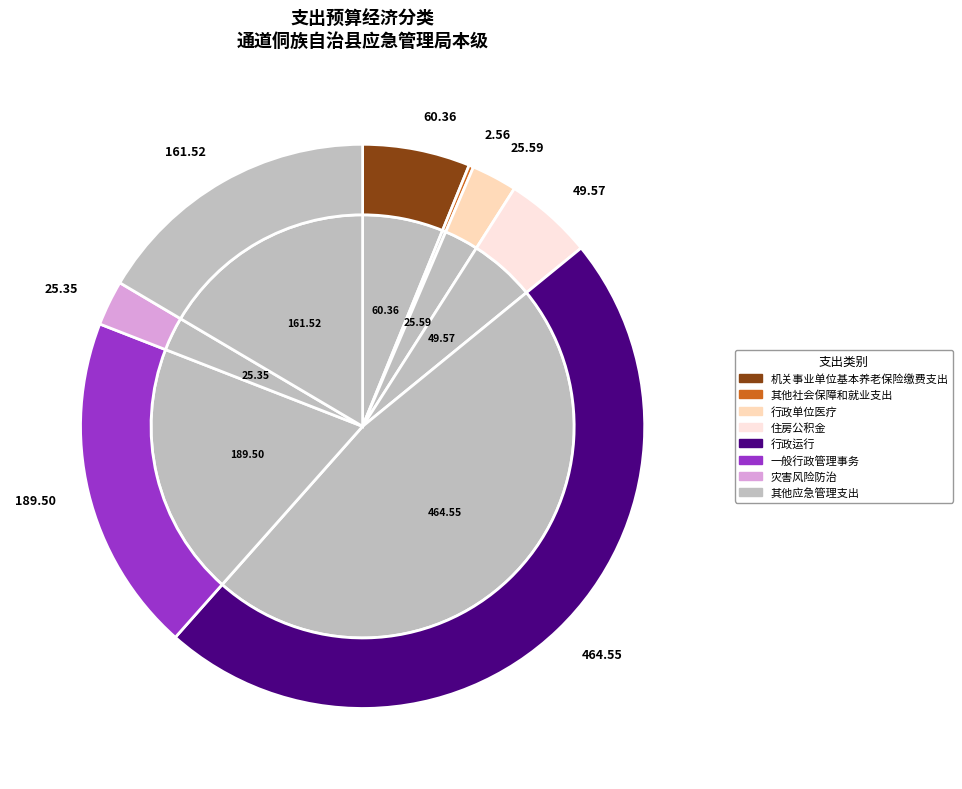

To the nearest percent, what is the average slice percentage?

12%